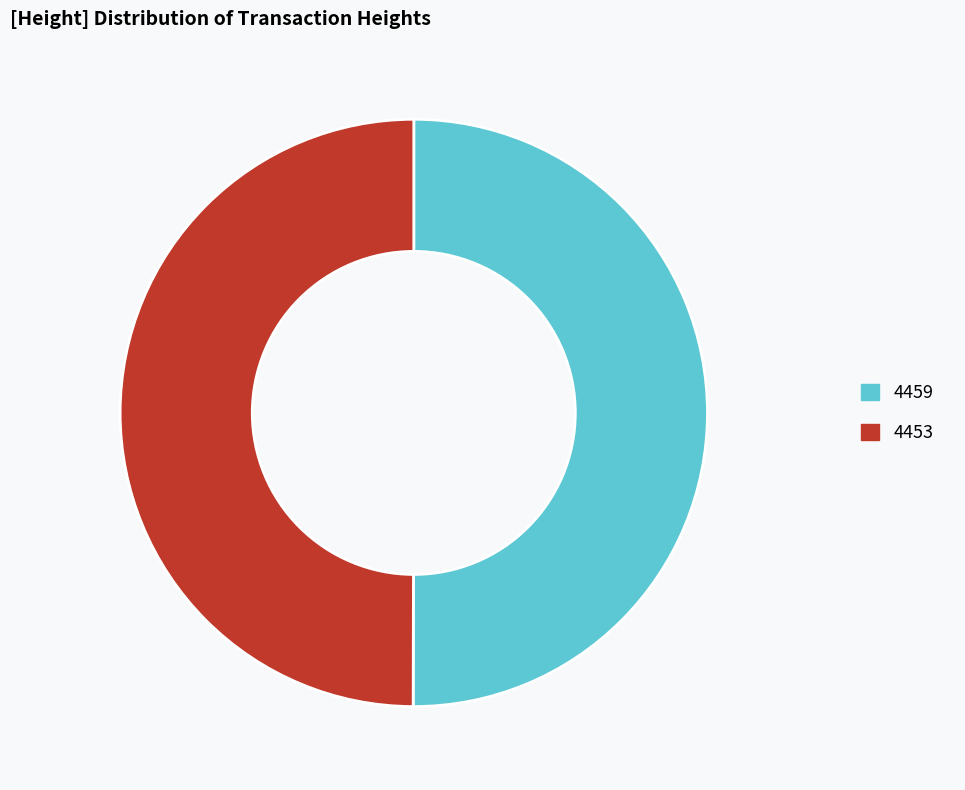

Is the sum of 4453 and 4459 greater than half?

Yes